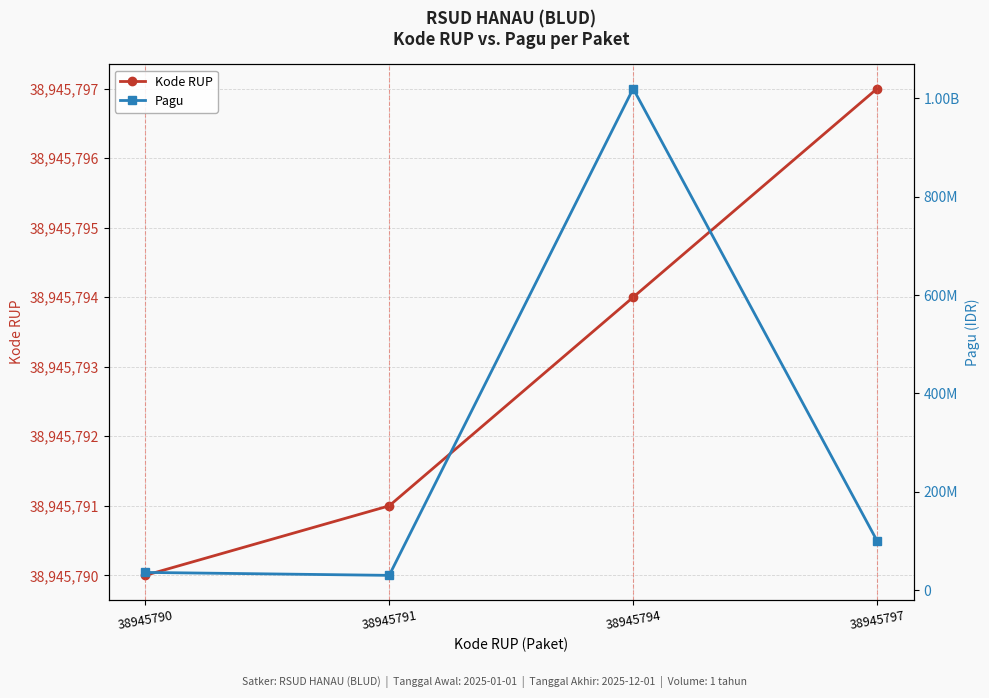

True or false: Kode RUP and Pagu cross at least once.

True